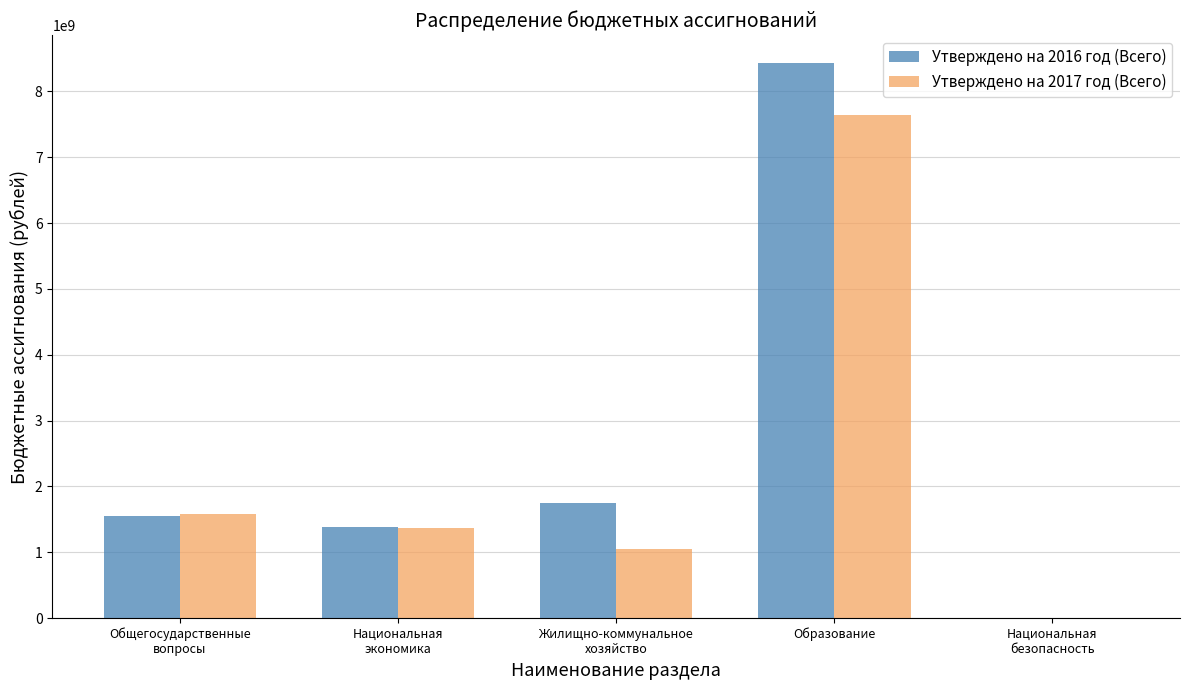

Which series changed the most between Национальная
экономика and Национальная
безопасность?

Утверждено на 2016 год (Всего)